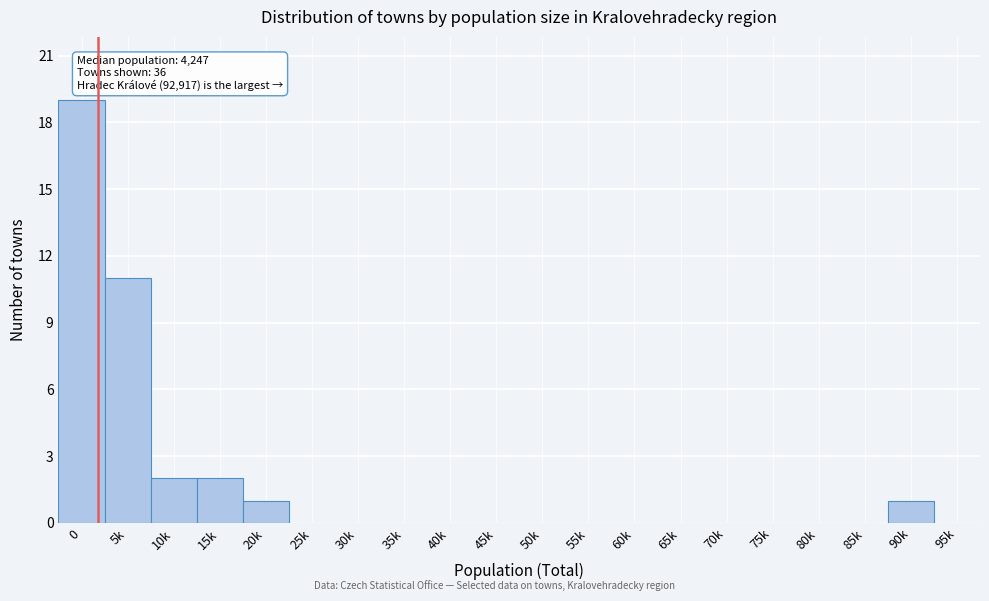

Reading left to right, transcribe all the data shown in this chart.

0=19	5k=11	10k=2	15k=2	20k=1	25k=0	30k=0	35k=0	40k=0	45k=0	50k=0	55k=0	60k=0	65k=0	70k=0	75k=0	80k=0	85k=0	90k=1	95k=0